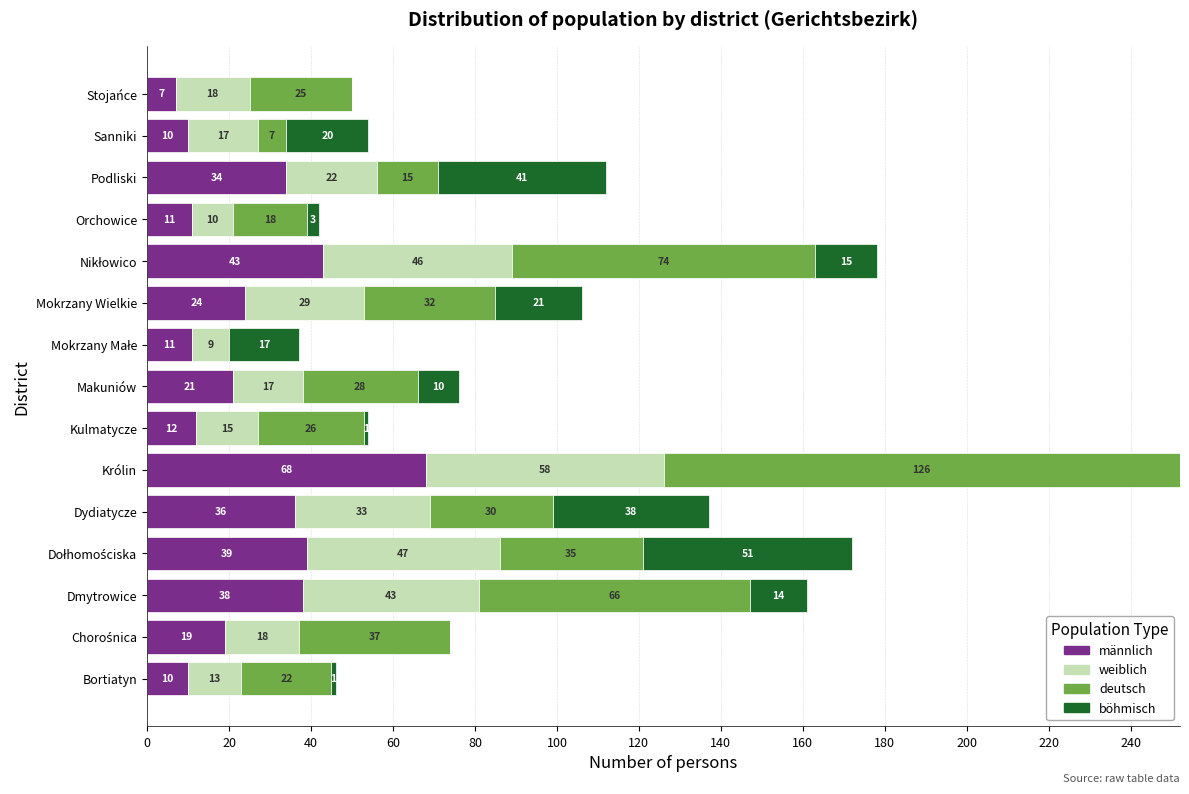

At which label does männlich reach its peak?

Królin